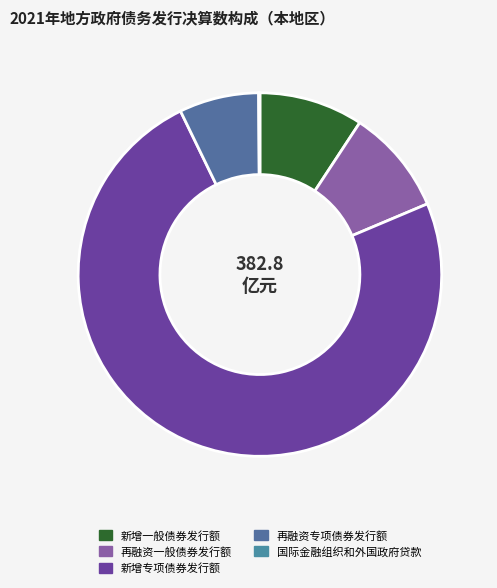

Which slice is the largest?

新增专项债券发行额